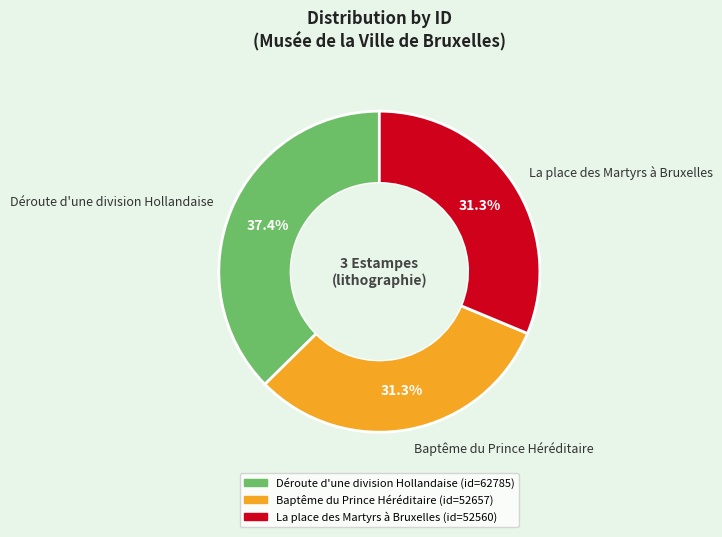

Approximately how many times larger is the value at Baptême du Prince Héréditaire compared to La place des Martyrs à Bruxelles?

1.0